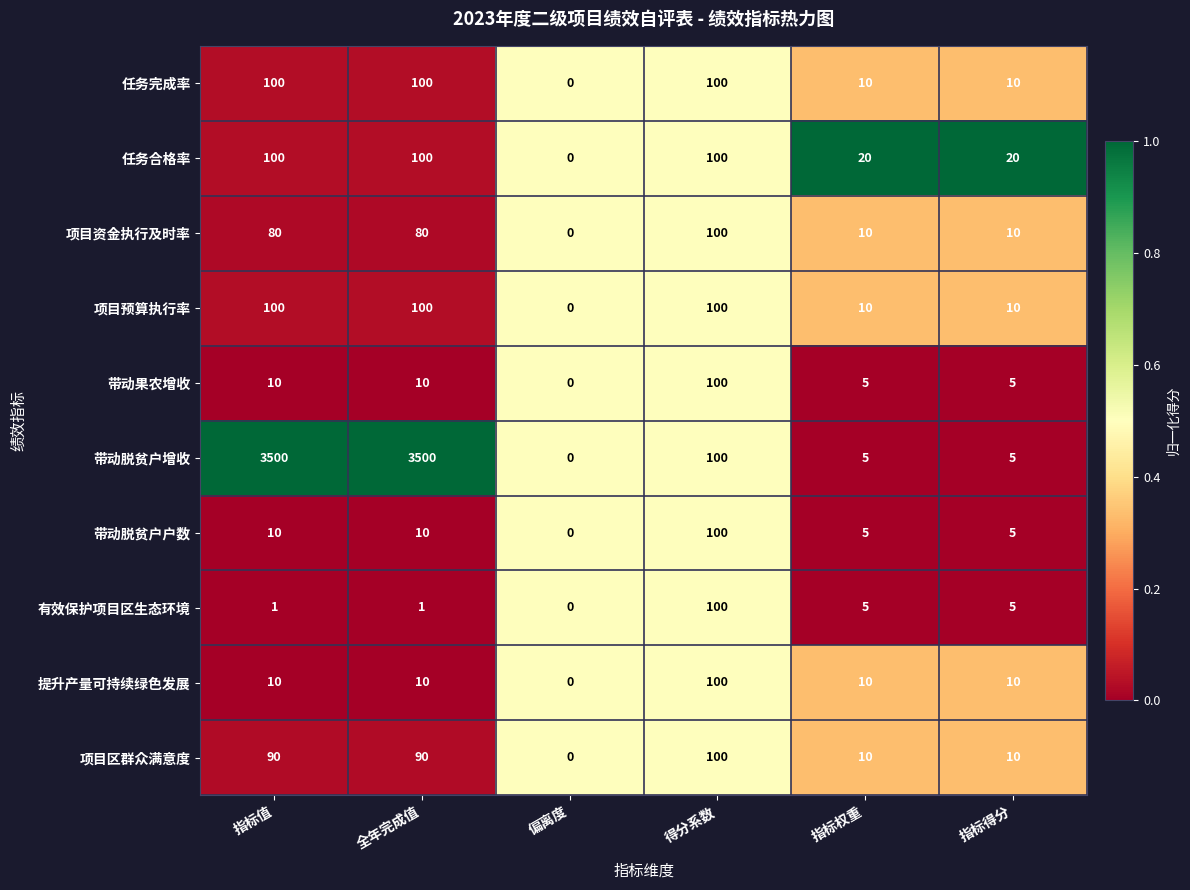

Which series has the widest spread of values?

带动脱贫户增收